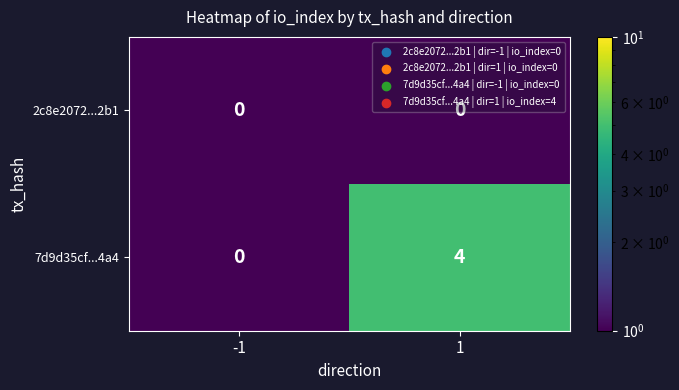

What is the maximum value for 7d9d35cf...4a4?

4